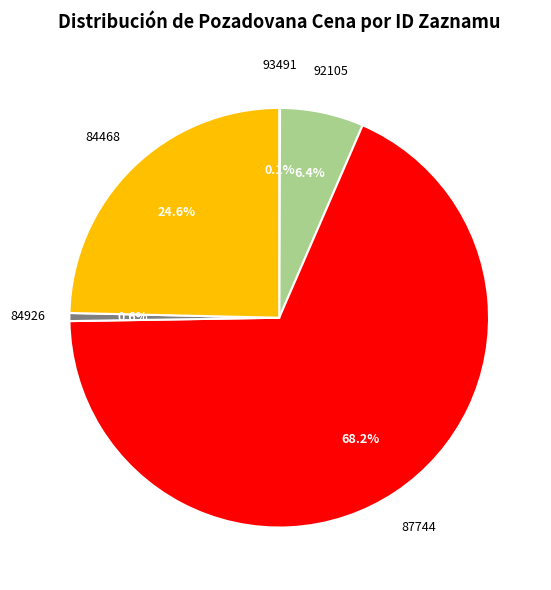

To the nearest percent, what portion does 84468 represent?

25%